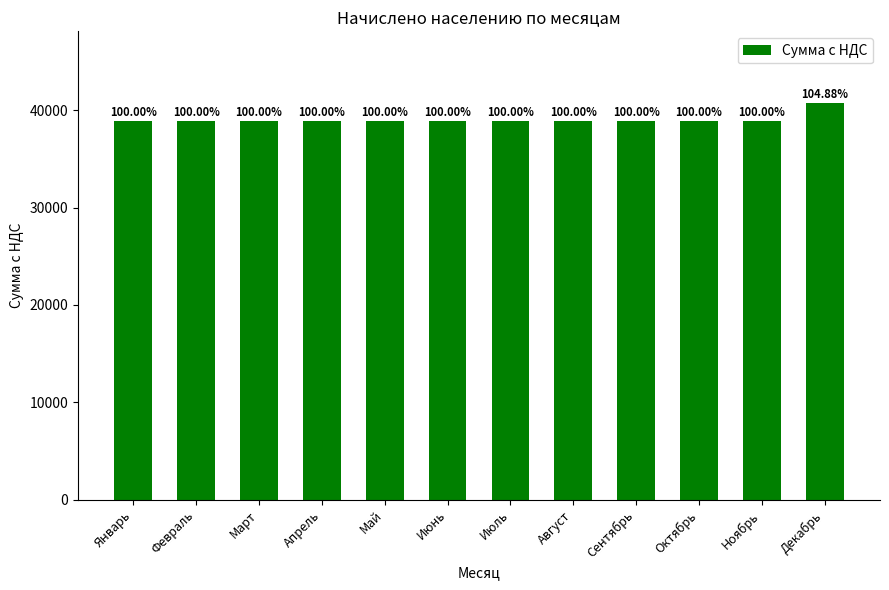

Is it true that the value at Март is 12720.1?

False